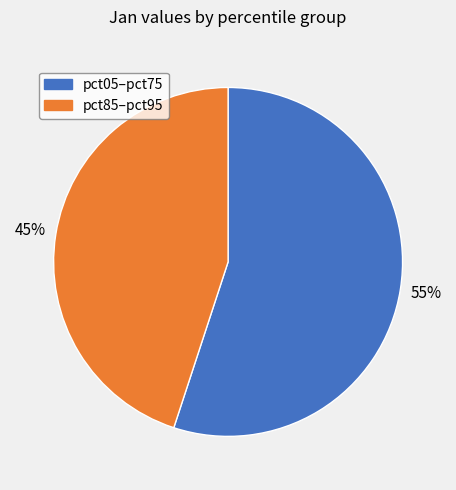

Does any single category account for the majority?

Yes